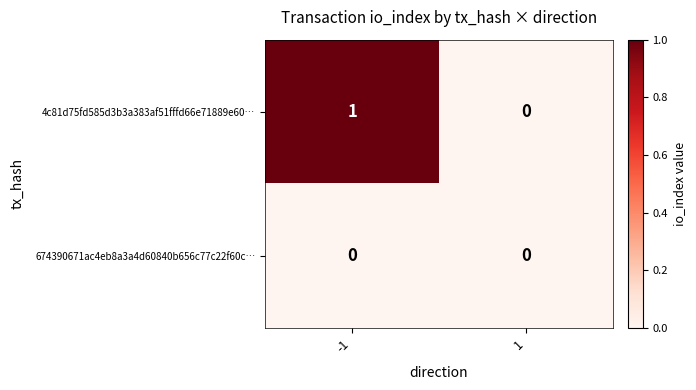

Is it true that 4c81d75fd585d3b3a383af51fffd66e71889e60… equals 0 at 1?

True